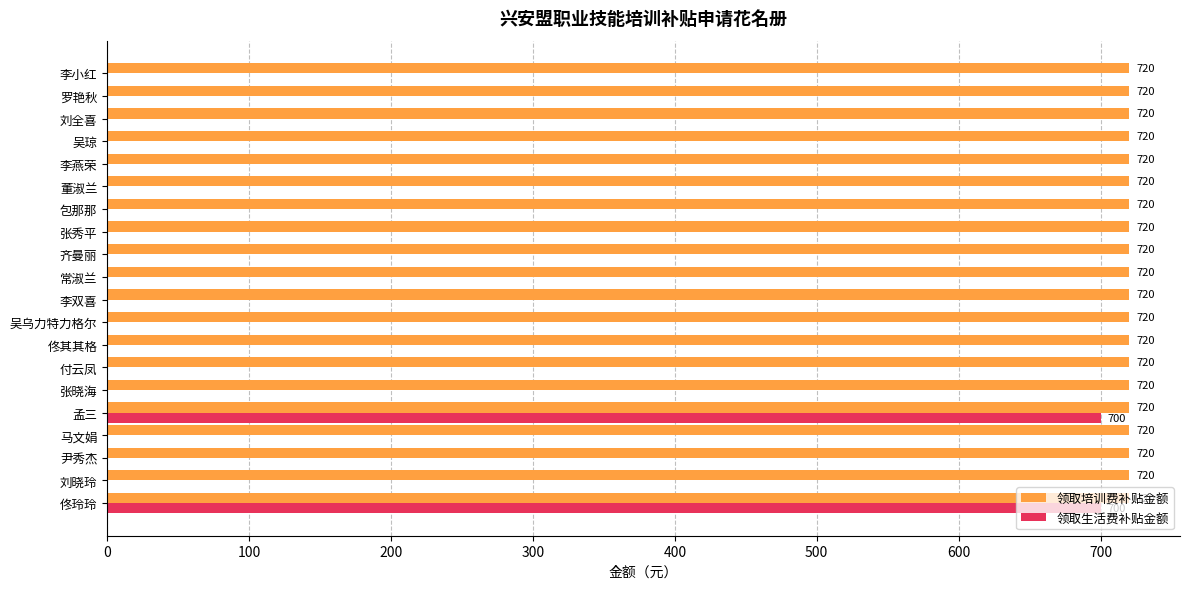

The 领取培训费补贴金额 series shows 1239 at 罗艳秋. True or false?

False